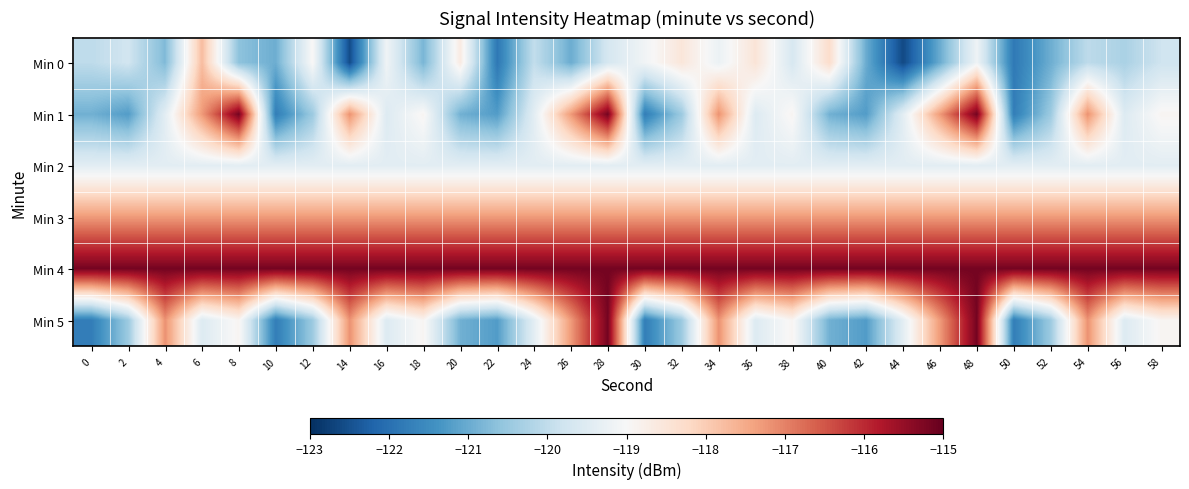

At which category is the sum across all series the highest?

48